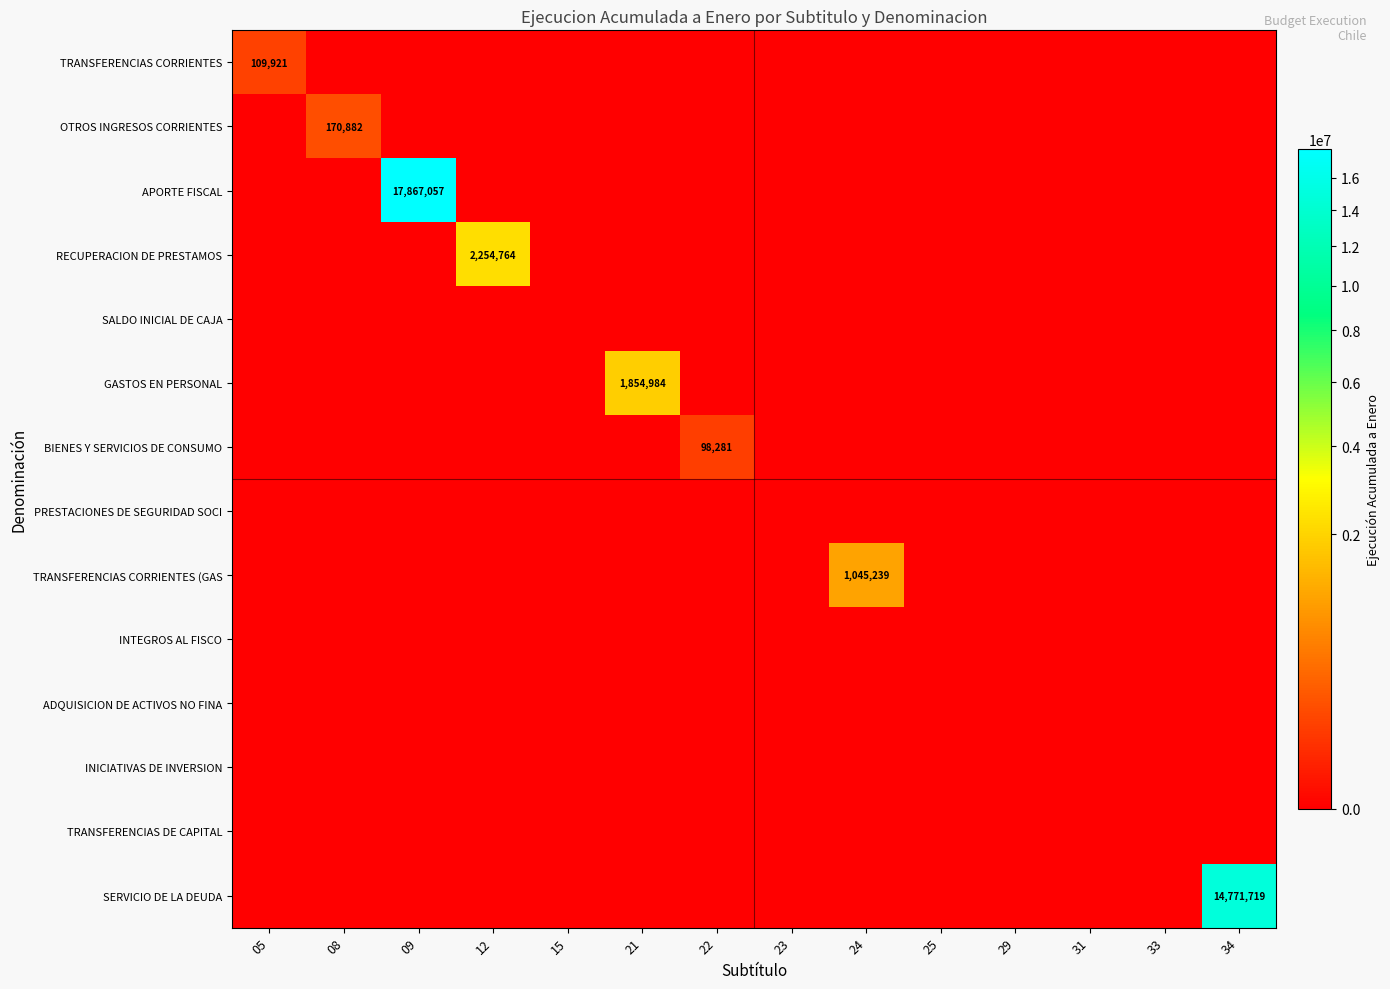

The SERVICIO DE LA DEUDA series shows 9760637 at 05. True or false?

False